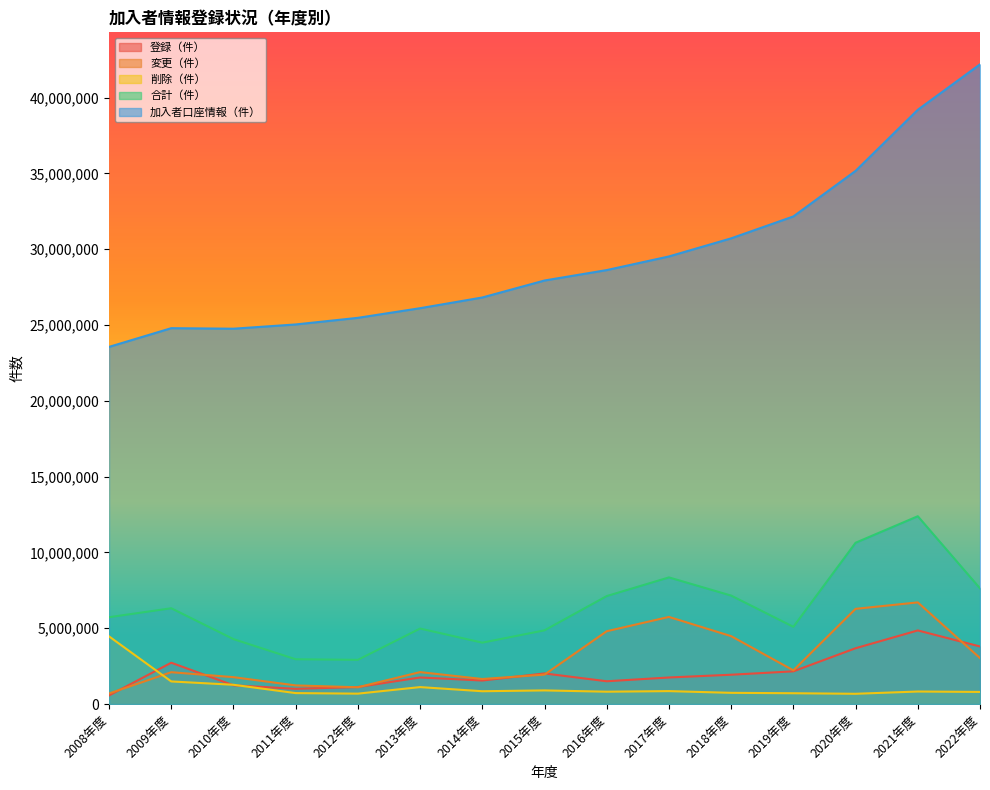

Count the number of data series in this chart.

5